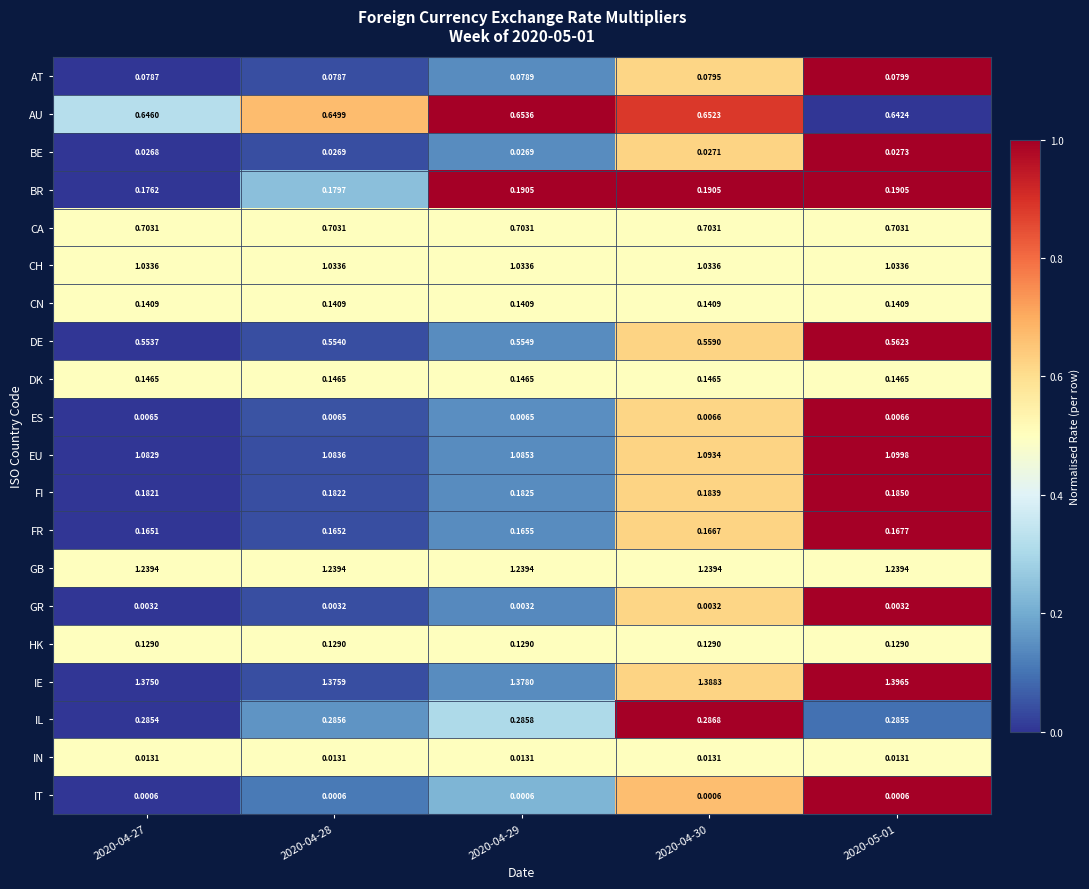

Which category has the highest value across all series?

2020-05-01